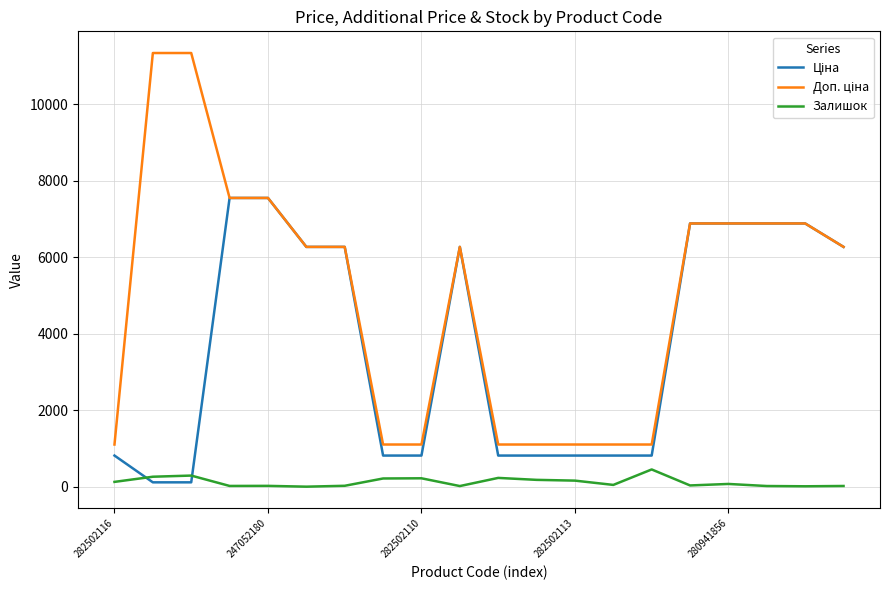

Which series has the largest total across all categories?

Доп. ціна